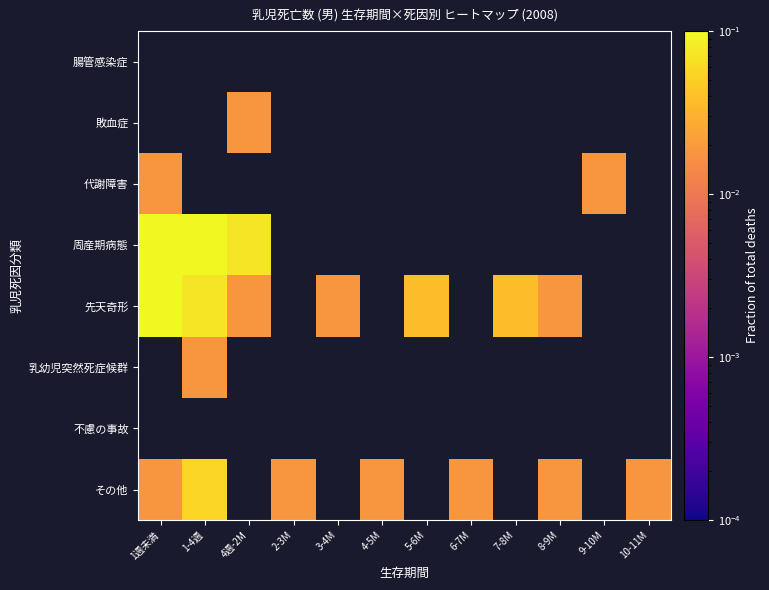

At which label does 周産期病態 reach its peak?

1週未満